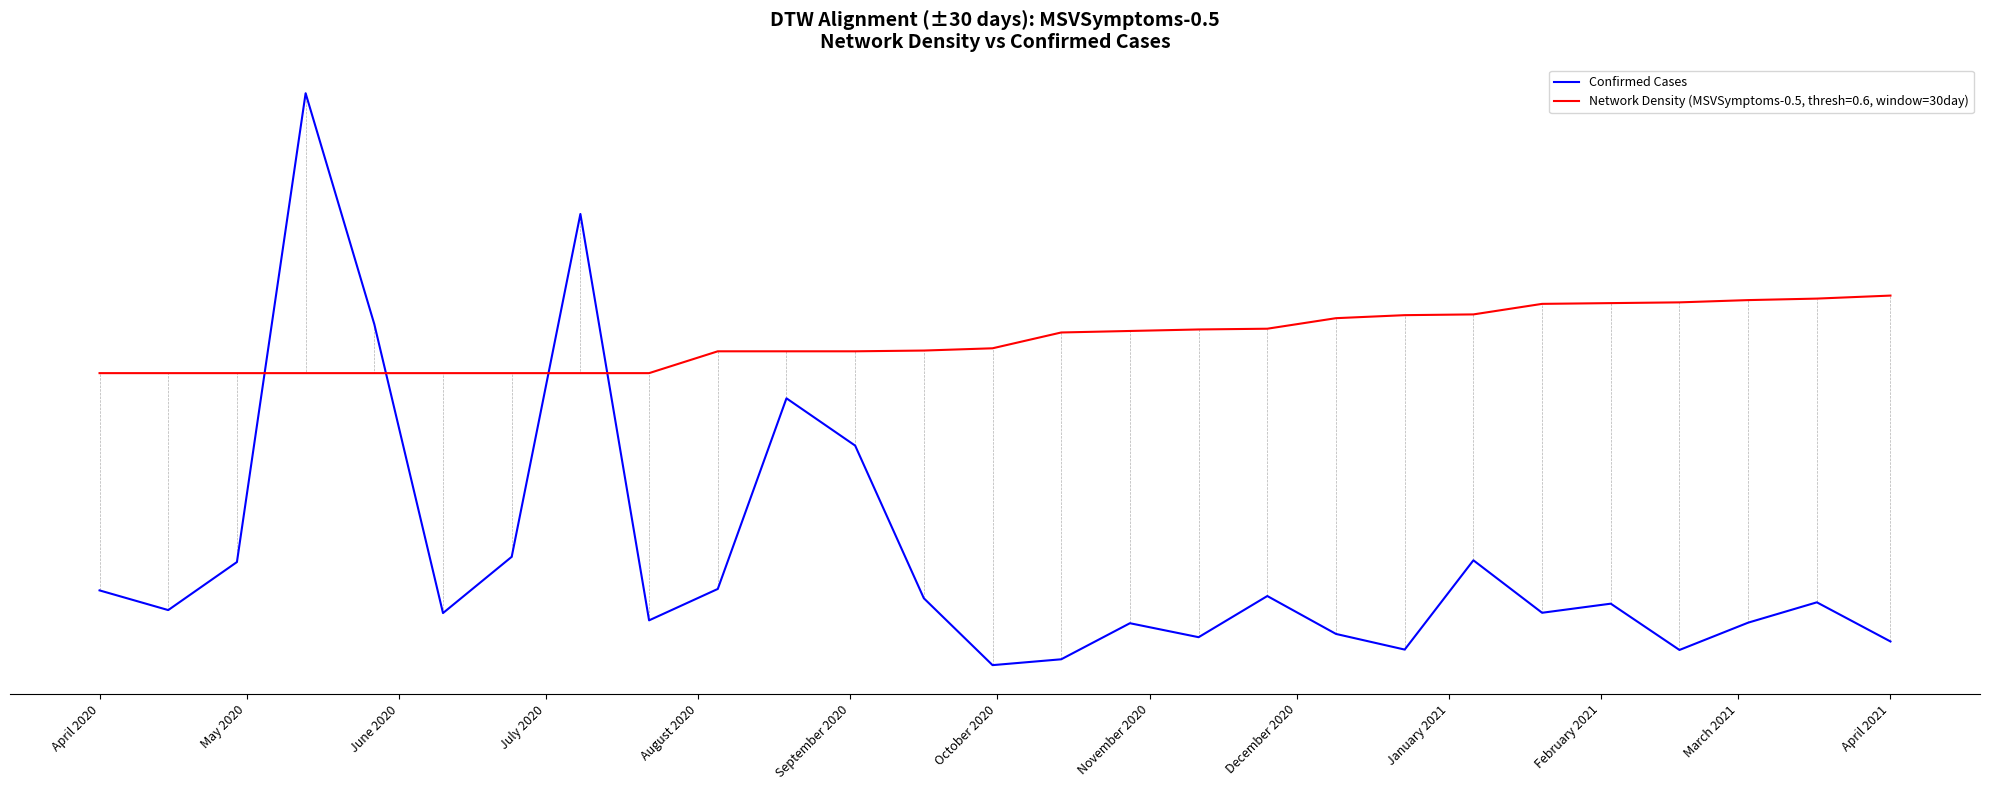

What is the greatest value displayed?

7304606.0